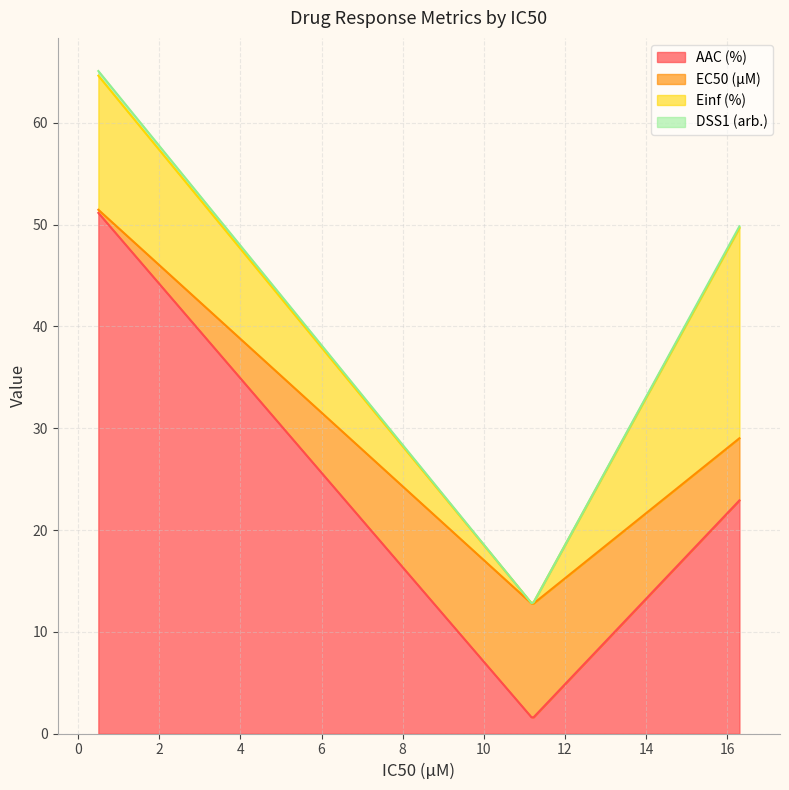

What is the value of the Einf (%) point at the 3rd from the left?

20.6